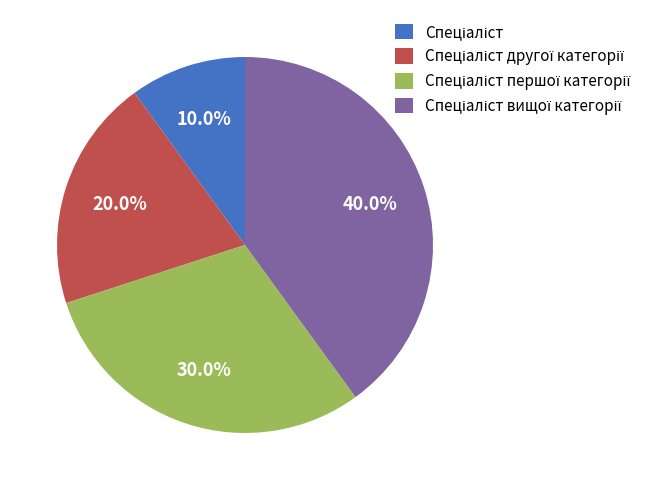

How many segments does this pie chart have?

4